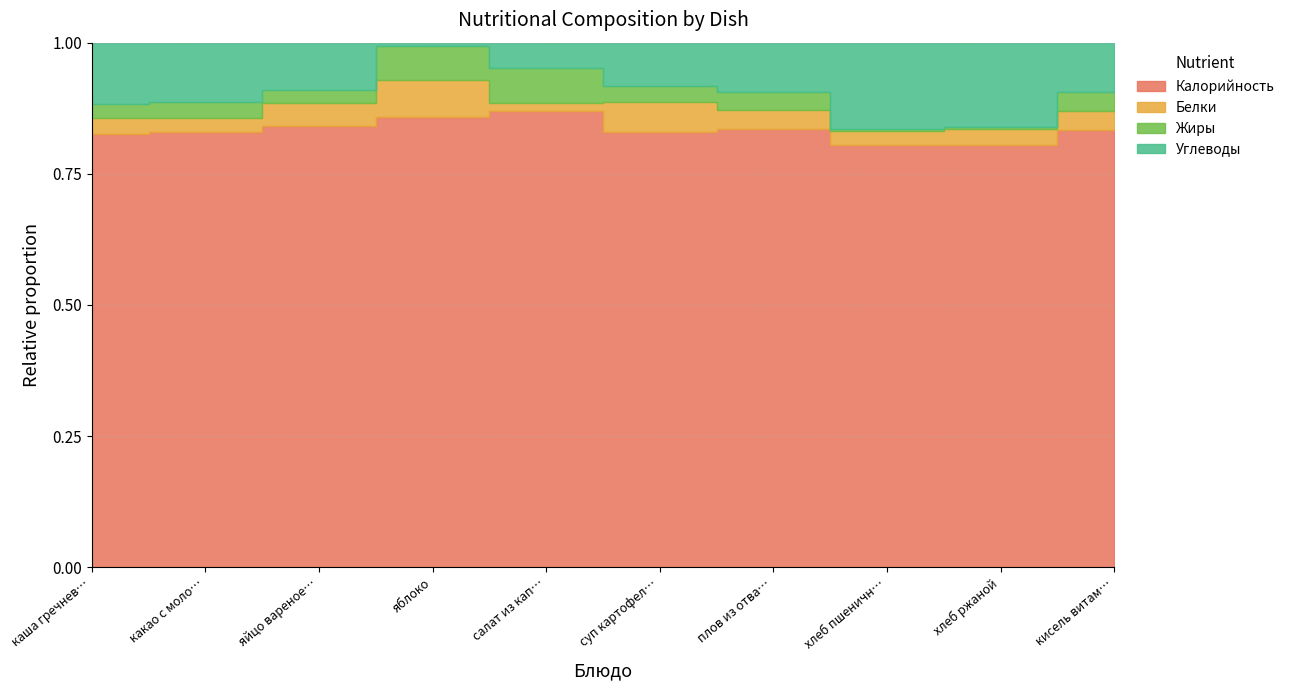

Reading left to right, transcribe all the data shown in this chart.

Калорийность: 297.2	125.6	157.0	157.0	54.6	146.3	377.9	94.0	54.3	378.0
Белки: 10.8	4.2	8.0	13.0	1.0	10.3	16.3	3.2	2.0	16.0
Жиры: 9.7	4.6	4.6	12.0	4.3	5.2	15.8	0.4	0.4	16.0
Углеводы: 42.1	17.1	17.0	1.0	3.0	14.7	42.5	19.3	10.8	43.0